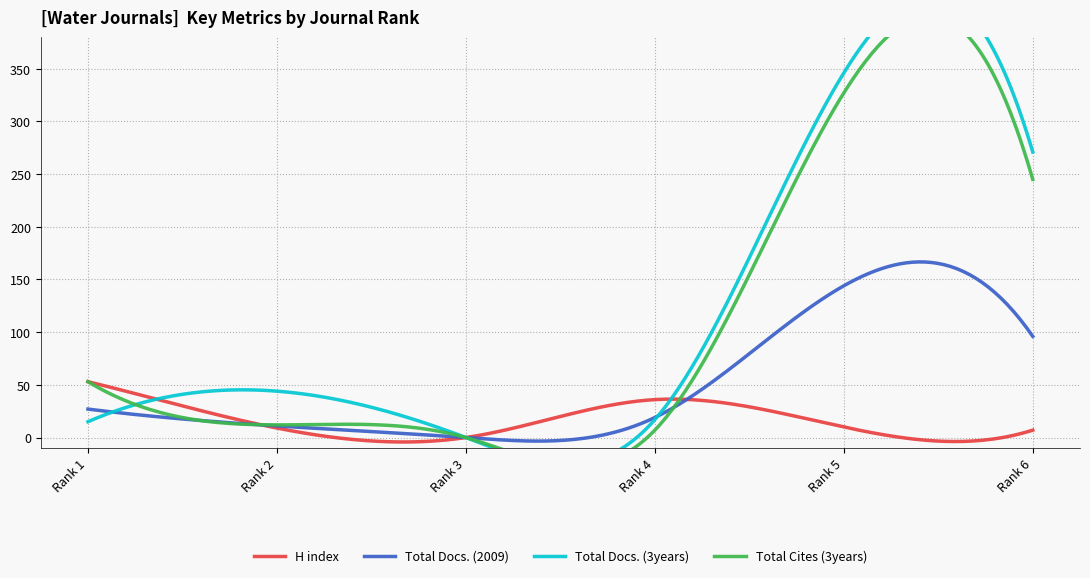

Between Rank 1 and Rank 2, which is larger?

Rank 1